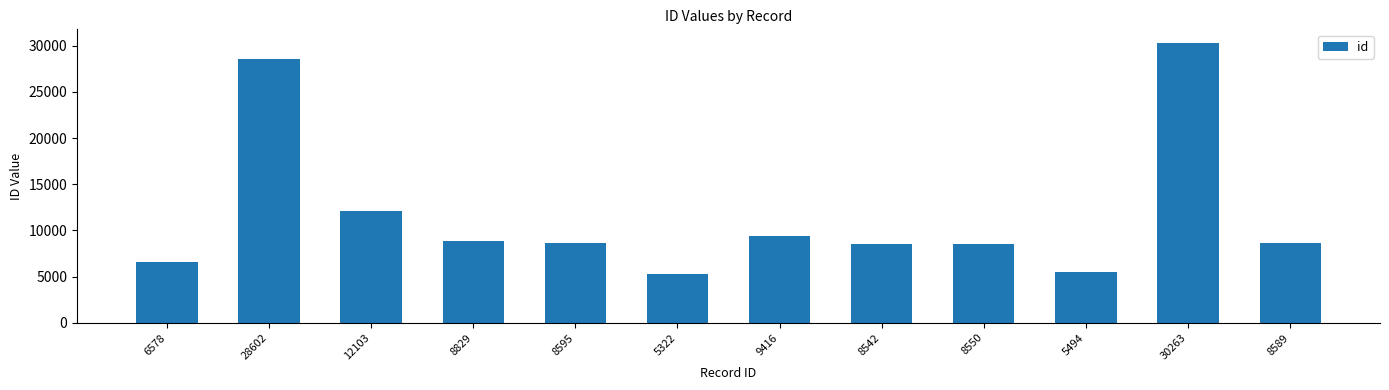

How many data points does each series have?

12